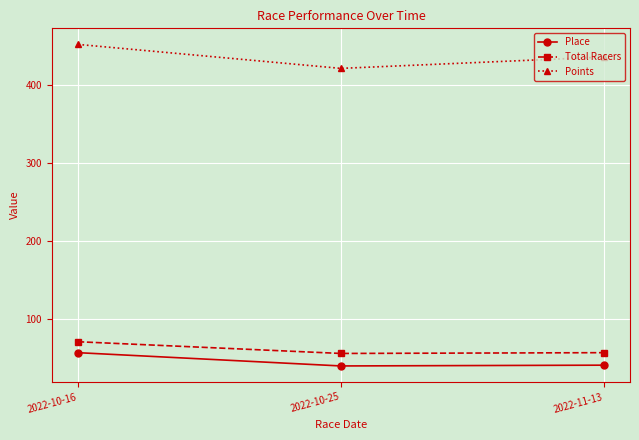

At which label does Points reach its peak?

2022-10-16